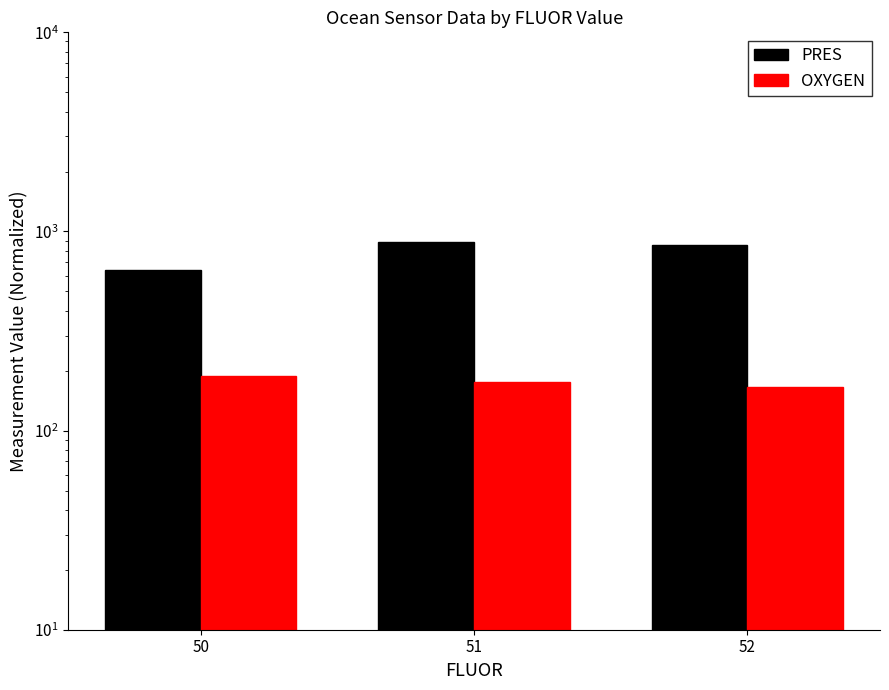

What is the maximum value for OXYGEN?

187.6